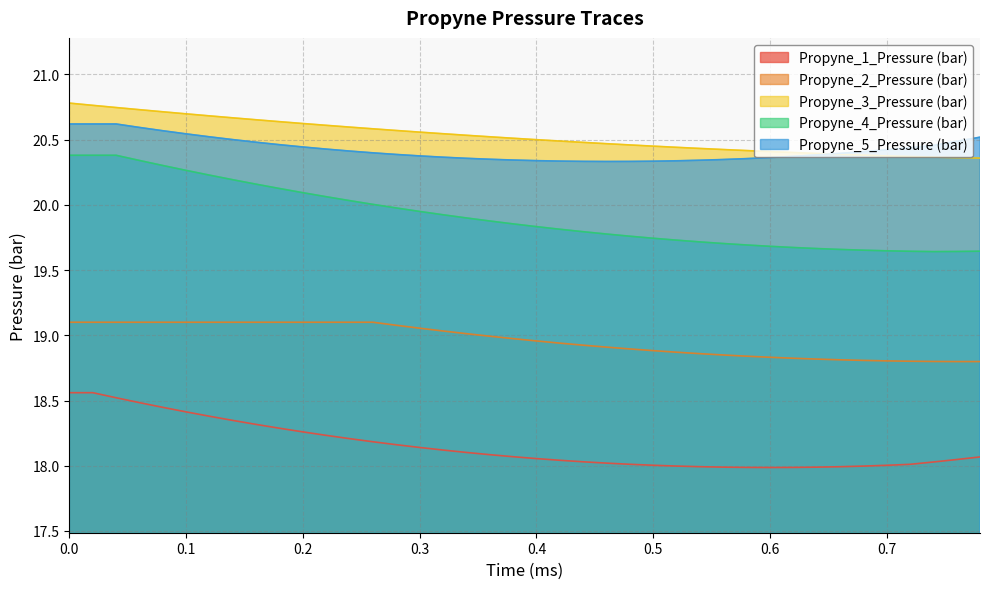

Which series changed the most between 0.7 and 0.78?

Propyne_5_Pressure (bar)